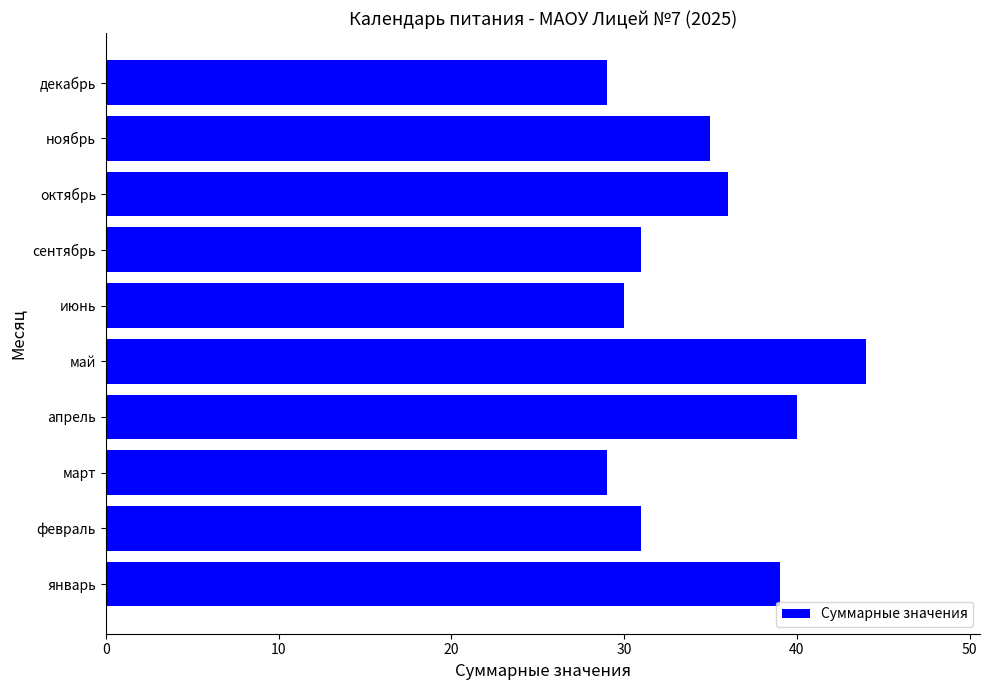

What is the smallest value displayed?

29